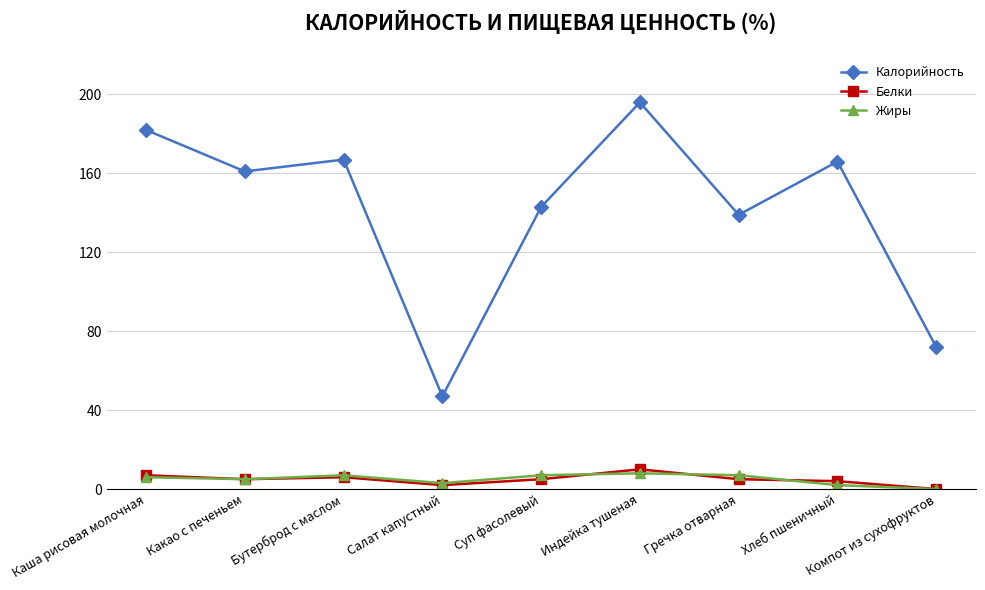

Which series has the widest spread of values?

Калорийность